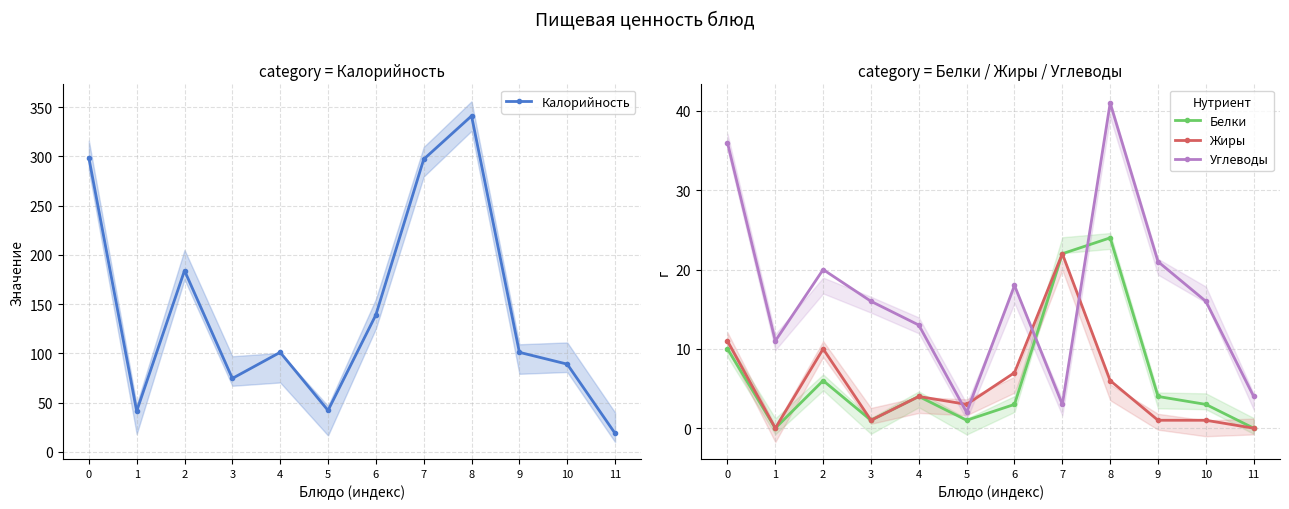

Reading right to left, extract all data points from this chart.

Калорийность: 11=18.7	10=89.0	9=101.0	8=341.0	7=297.0	6=139.0	5=42.0	4=101.0	3=74.5	2=184.0	1=41.3	0=298.5
Белки: 11=0.0	10=3.0	9=4.0	8=24.0	7=22.0	6=3.0	5=1.0	4=4.0	3=1.0	2=6.0	1=0.0	0=10.0
Жиры: 11=0.0	10=1.0	9=1.0	8=6.0	7=22.0	6=7.0	5=3.0	4=4.0	3=1.0	2=10.0	1=0.0	0=11.0
Углеводы: 11=4.0	10=16.0	9=21.0	8=41.0	7=3.0	6=18.0	5=2.0	4=13.0	3=16.0	2=20.0	1=11.0	0=36.0